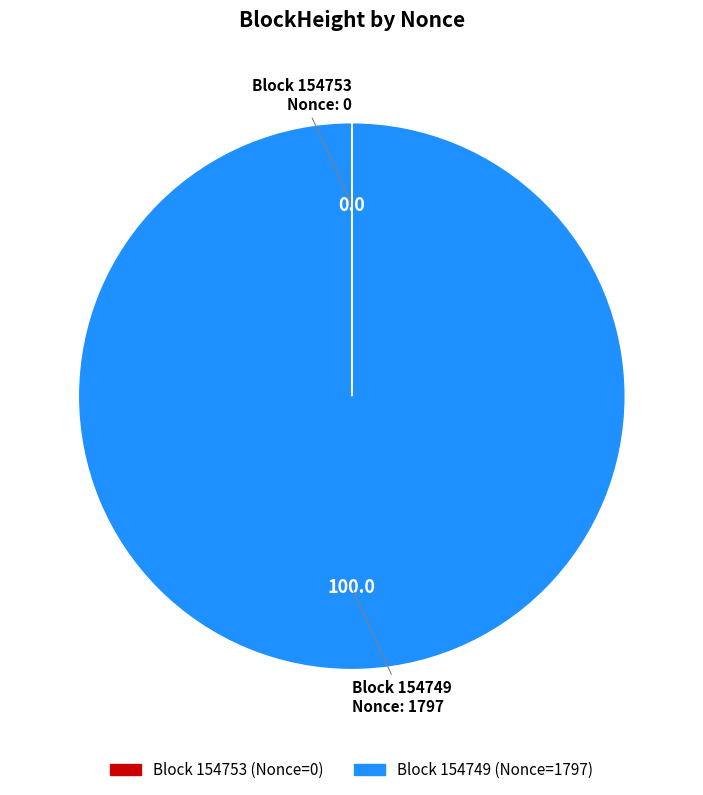

Count the number of slices in the pie.

2